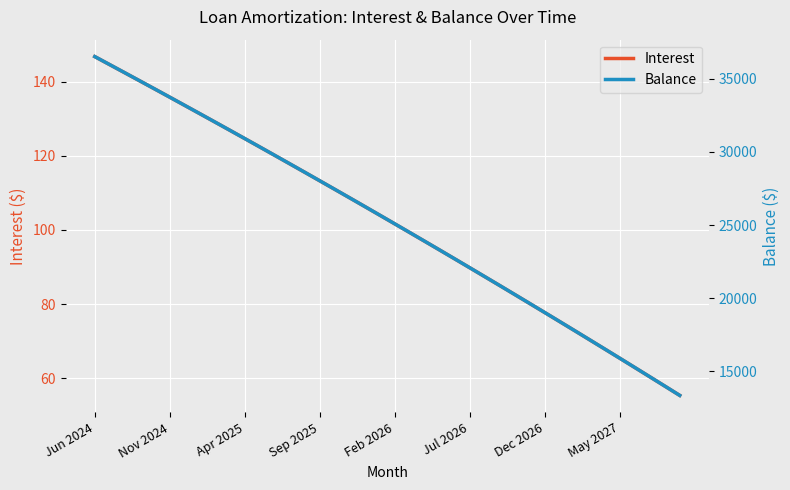

List the series in order of their overall mean, lowest first.

Interest, Balance